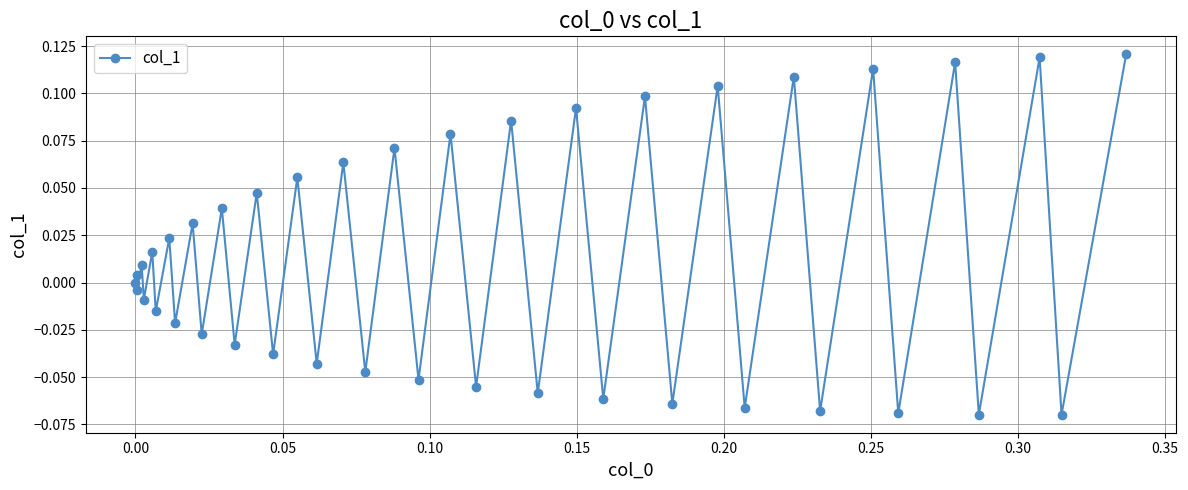

What is the sum of all values?

0.5